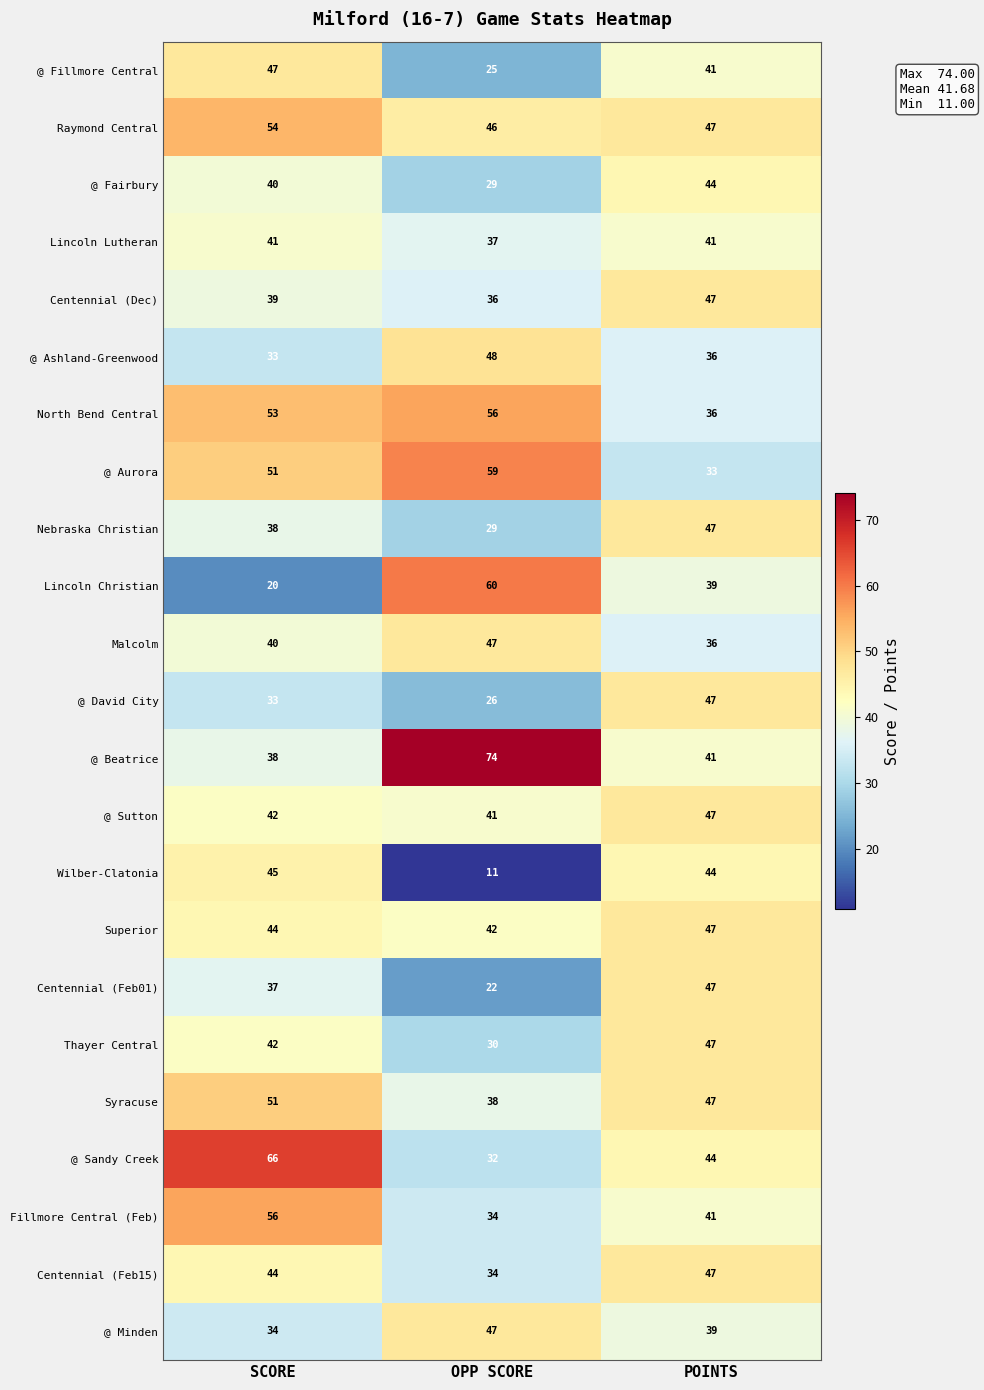

What is the difference between the Nebraska Christian values at OPP SCORE and POINTS?

18